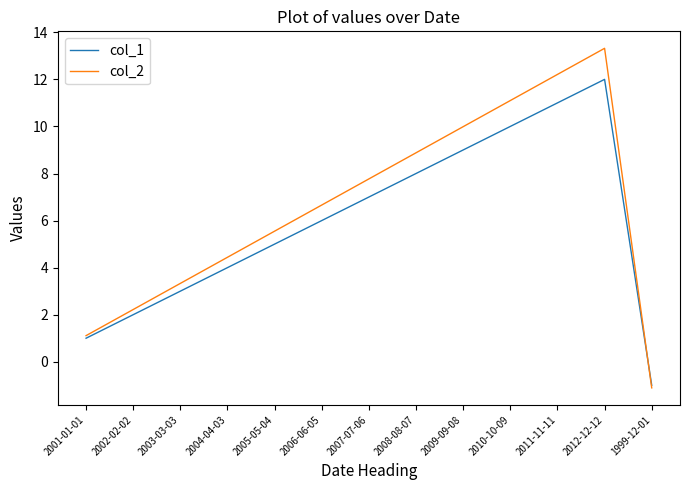

Is the value of col_2 at 2012-12-12 greater than the value of col_1 at 2001-01-01?

Yes